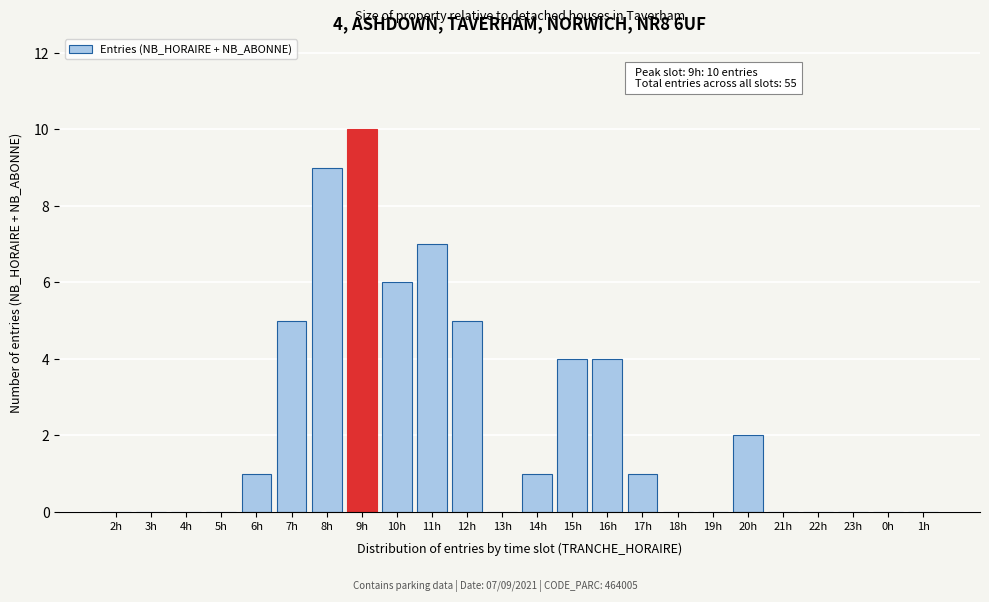

Reading left to right, transcribe all the data shown in this chart.

2h=0	3h=0	4h=0	5h=0	6h=1	7h=5	8h=9	9h=10	10h=6	11h=7	12h=5	13h=0	14h=1	15h=4	16h=4	17h=1	18h=0	19h=0	20h=2	21h=0	22h=0	23h=0	0h=0	1h=0